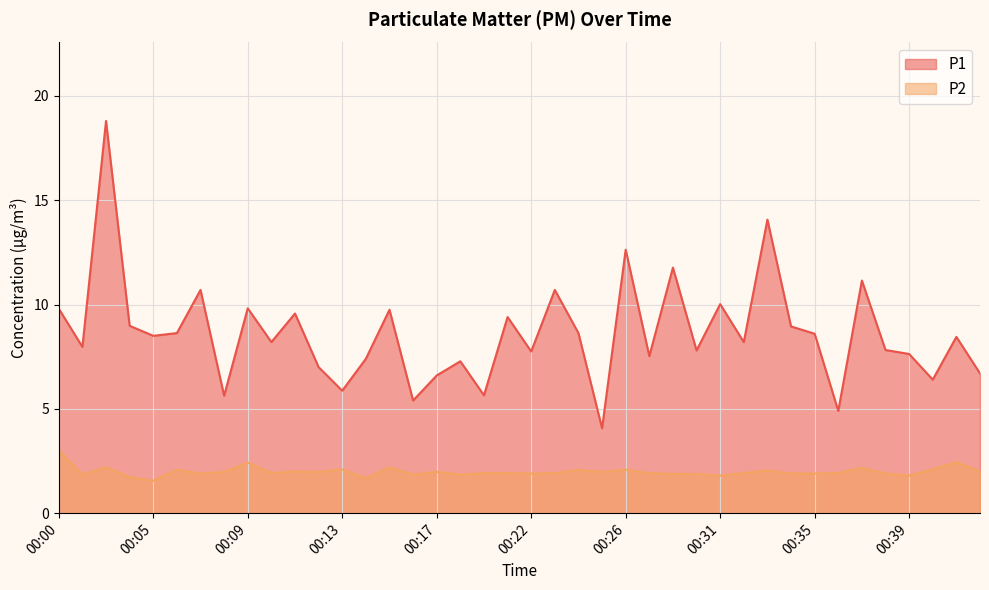

Where does the P1 series first go above 8?

00:00